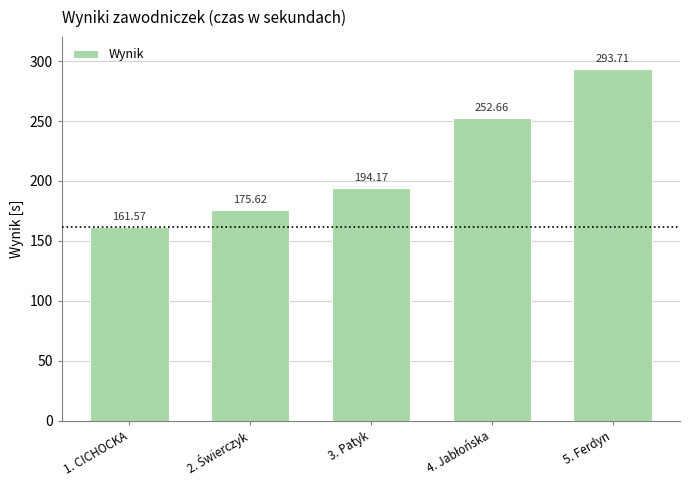

Where does the data first go above 194?

3. Patyk